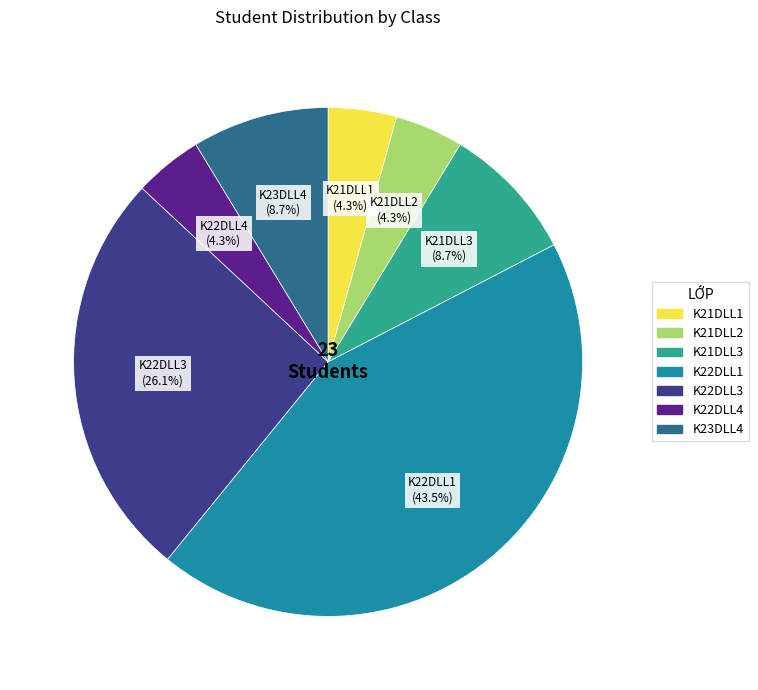

Which has a higher value, K23DLL4 or K22DLL3?

K22DLL3